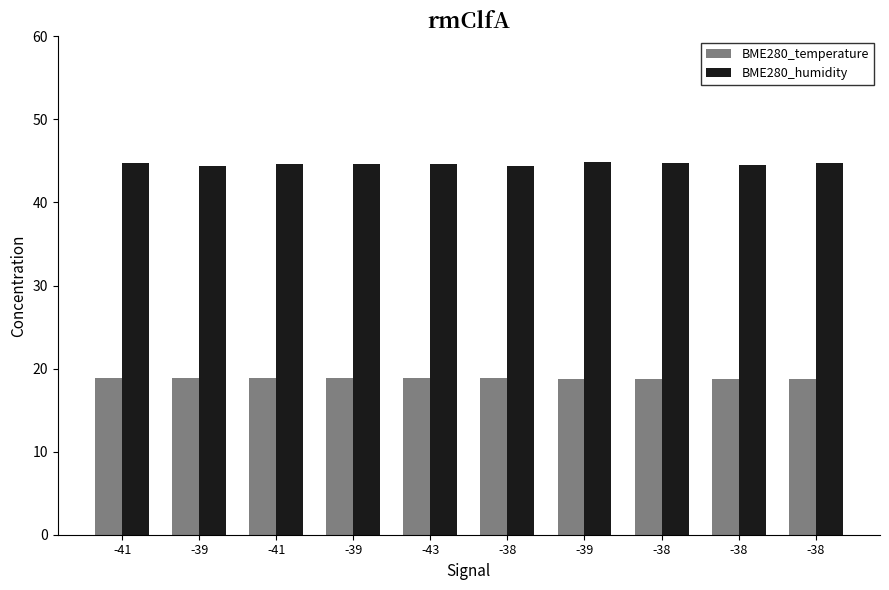

Reading right to left, list all the values displayed in this chart.

BME280_temperature: -38=18.7	-38=18.7	-38=18.8	-39=18.8	-38=18.8	-43=18.8	-39=18.9	-41=18.9	-39=18.9	-41=18.9
BME280_humidity: -38=44.7	-38=44.5	-38=44.7	-39=44.8	-38=44.4	-43=44.7	-39=44.6	-41=44.7	-39=44.4	-41=44.8